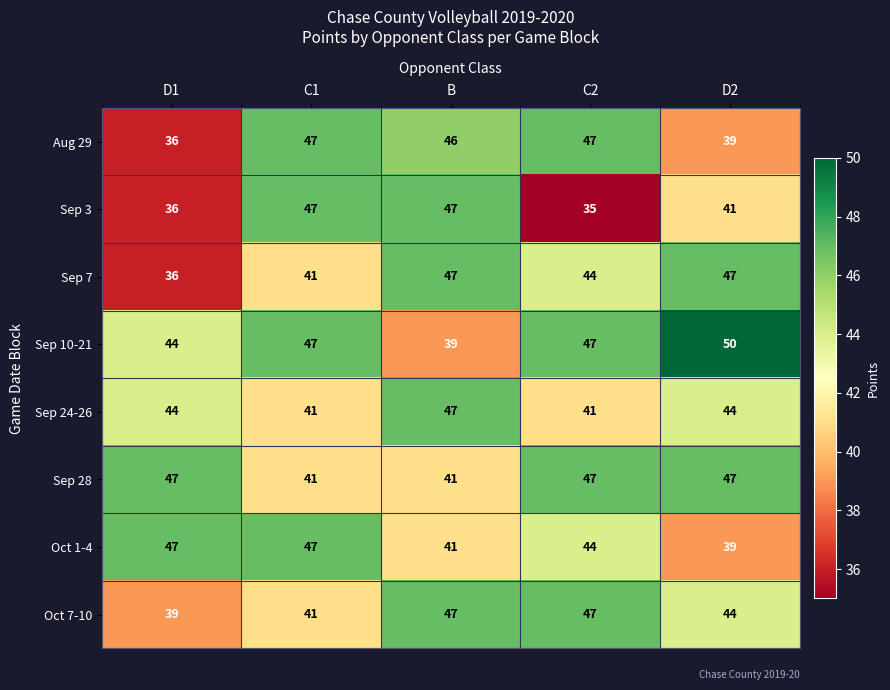

What is the difference between the highest and lowest values at C1?

6